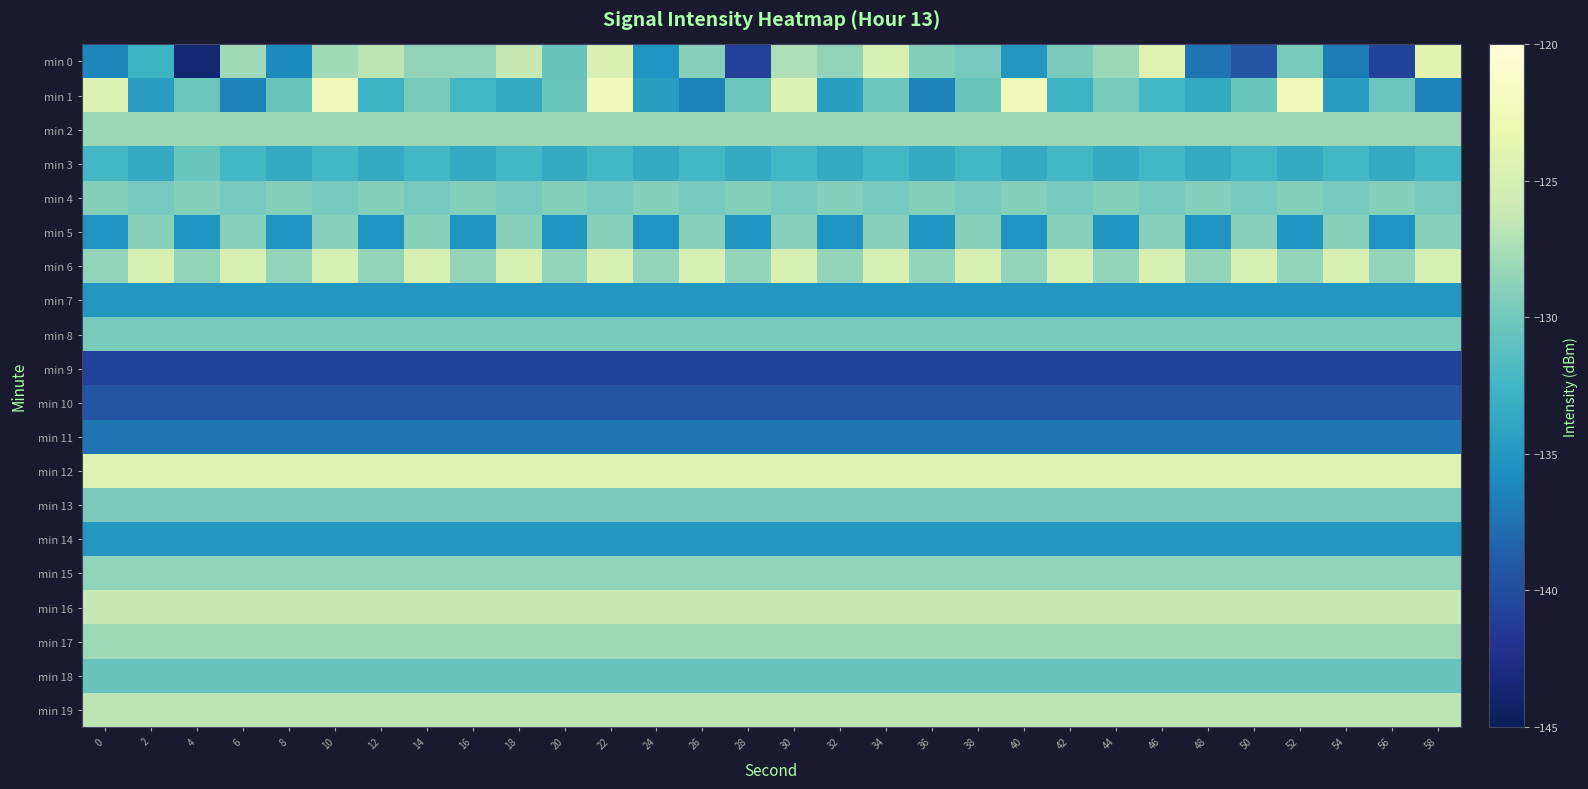

Reading left to right, list all the values displayed in this chart.

min 0: 0=-136.2	2=-132.6	4=-143.6	6=-128.0	8=-135.9	10=-127.9	12=-126.7	14=-128.5	16=-128.5	18=-126.3	20=-130.5	22=-124.7	24=-135.3	26=-129.0	28=-140.9	30=-127.3	32=-128.5	34=-124.9	36=-129.1	38=-129.8	40=-135.1	42=-129.6	44=-128.2	46=-124.2	48=-137.3	50=-139.4	52=-129.7	54=-137.0	56=-140.7	58=-124.0
min 1: 0=-124.6	2=-134.5	4=-130.3	6=-136.4	8=-130.4	10=-122.5	12=-132.8	14=-129.8	16=-132.4	18=-133.4	20=-130.4	22=-122.5	24=-134.5	26=-136.4	28=-130.3	30=-124.6	32=-134.5	34=-130.3	36=-136.4	38=-130.4	40=-122.5	42=-132.8	44=-129.8	46=-132.4	48=-133.4	50=-130.4	52=-122.5	54=-134.5	56=-130.3	58=-136.4
min 2: 0=-128.2	2=-128.2	4=-128.2	6=-128.2	8=-128.2	10=-128.2	12=-128.2	14=-128.2	16=-128.2	18=-128.2	20=-128.2	22=-128.2	24=-128.2	26=-128.2	28=-128.2	30=-128.2	32=-128.2	34=-128.2	36=-128.2	38=-128.2	40=-128.2	42=-128.2	44=-128.2	46=-128.2	48=-128.2	50=-128.2	52=-128.2	54=-128.2	56=-128.2	58=-128.2
min 3: 0=-132.4	2=-133.4	4=-130.4	6=-132.4	8=-133.4	10=-132.4	12=-133.4	14=-132.4	16=-133.4	18=-132.4	20=-133.4	22=-132.4	24=-133.4	26=-132.4	28=-133.4	30=-132.4	32=-133.4	34=-132.4	36=-133.4	38=-132.4	40=-133.4	42=-132.4	44=-133.4	46=-132.4	48=-133.4	50=-132.4	52=-133.4	54=-132.4	56=-133.4	58=-132.4
min 4: 0=-129.1	2=-129.8	4=-129.1	6=-129.8	8=-129.1	10=-129.8	12=-129.1	14=-129.8	16=-129.1	18=-129.8	20=-129.1	22=-129.8	24=-129.1	26=-129.8	28=-129.1	30=-129.8	32=-129.1	34=-129.8	36=-129.1	38=-129.8	40=-129.1	42=-129.8	44=-129.1	46=-129.8	48=-129.1	50=-129.8	52=-129.1	54=-129.8	56=-129.1	58=-129.8
min 5: 0=-135.3	2=-129.0	4=-135.3	6=-129.0	8=-135.3	10=-129.0	12=-135.3	14=-129.0	16=-135.3	18=-129.0	20=-135.3	22=-129.0	24=-135.3	26=-129.0	28=-135.3	30=-129.0	32=-135.3	34=-129.0	36=-135.3	38=-129.0	40=-135.3	42=-129.0	44=-135.3	46=-129.0	48=-135.3	50=-129.0	52=-135.3	54=-129.0	56=-135.3	58=-129.0
min 6: 0=-128.5	2=-124.9	4=-128.5	6=-124.9	8=-128.5	10=-124.9	12=-128.5	14=-124.9	16=-128.5	18=-124.9	20=-128.5	22=-124.9	24=-128.5	26=-124.9	28=-128.5	30=-124.9	32=-128.5	34=-124.9	36=-128.5	38=-124.9	40=-128.5	42=-124.9	44=-128.5	46=-124.9	48=-128.5	50=-124.9	52=-128.5	54=-124.9	56=-128.5	58=-124.9
min 7: 0=-135.1	2=-135.1	4=-135.1	6=-135.1	8=-135.1	10=-135.1	12=-135.1	14=-135.1	16=-135.1	18=-135.1	20=-135.1	22=-135.1	24=-135.1	26=-135.1	28=-135.1	30=-135.1	32=-135.1	34=-135.1	36=-135.1	38=-135.1	40=-135.1	42=-135.1	44=-135.1	46=-135.1	48=-135.1	50=-135.1	52=-135.1	54=-135.1	56=-135.1	58=-135.1
min 8: 0=-129.7	2=-129.7	4=-129.7	6=-129.7	8=-129.7	10=-129.7	12=-129.7	14=-129.7	16=-129.7	18=-129.7	20=-129.7	22=-129.7	24=-129.7	26=-129.7	28=-129.7	30=-129.7	32=-129.7	34=-129.7	36=-129.7	38=-129.7	40=-129.7	42=-129.7	44=-129.7	46=-129.7	48=-129.7	50=-129.7	52=-129.7	54=-129.7	56=-129.7	58=-129.7
min 9: 0=-140.7	2=-140.7	4=-140.7	6=-140.7	8=-140.7	10=-140.7	12=-140.7	14=-140.7	16=-140.7	18=-140.7	20=-140.7	22=-140.7	24=-140.7	26=-140.7	28=-140.7	30=-140.7	32=-140.7	34=-140.7	36=-140.7	38=-140.7	40=-140.7	42=-140.7	44=-140.7	46=-140.7	48=-140.7	50=-140.7	52=-140.7	54=-140.7	56=-140.7	58=-140.7
min 10: 0=-139.4	2=-139.4	4=-139.4	6=-139.4	8=-139.4	10=-139.4	12=-139.4	14=-139.4	16=-139.4	18=-139.4	20=-139.4	22=-139.4	24=-139.4	26=-139.4	28=-139.4	30=-139.4	32=-139.4	34=-139.4	36=-139.4	38=-139.4	40=-139.4	42=-139.4	44=-139.4	46=-139.4	48=-139.4	50=-139.4	52=-139.4	54=-139.4	56=-139.4	58=-139.4
min 11: 0=-137.3	2=-137.3	4=-137.3	6=-137.3	8=-137.3	10=-137.3	12=-137.3	14=-137.3	16=-137.3	18=-137.3	20=-137.3	22=-137.3	24=-137.3	26=-137.3	28=-137.3	30=-137.3	32=-137.3	34=-137.3	36=-137.3	38=-137.3	40=-137.3	42=-137.3	44=-137.3	46=-137.3	48=-137.3	50=-137.3	52=-137.3	54=-137.3	56=-137.3	58=-137.3
min 12: 0=-124.2	2=-124.2	4=-124.2	6=-124.2	8=-124.2	10=-124.2	12=-124.2	14=-124.2	16=-124.2	18=-124.2	20=-124.2	22=-124.2	24=-124.2	26=-124.2	28=-124.2	30=-124.2	32=-124.2	34=-124.2	36=-124.2	38=-124.2	40=-124.2	42=-124.2	44=-124.2	46=-124.2	48=-124.2	50=-124.2	52=-124.2	54=-124.2	56=-124.2	58=-124.2
min 13: 0=-129.6	2=-129.6	4=-129.6	6=-129.6	8=-129.6	10=-129.6	12=-129.6	14=-129.6	16=-129.6	18=-129.6	20=-129.6	22=-129.6	24=-129.6	26=-129.6	28=-129.6	30=-129.6	32=-129.6	34=-129.6	36=-129.6	38=-129.6	40=-129.6	42=-129.6	44=-129.6	46=-129.6	48=-129.6	50=-129.6	52=-129.6	54=-129.6	56=-129.6	58=-129.6
min 14: 0=-135.1	2=-135.1	4=-135.1	6=-135.1	8=-135.1	10=-135.1	12=-135.1	14=-135.1	16=-135.1	18=-135.1	20=-135.1	22=-135.1	24=-135.1	26=-135.1	28=-135.1	30=-135.1	32=-135.1	34=-135.1	36=-135.1	38=-135.1	40=-135.1	42=-135.1	44=-135.1	46=-135.1	48=-135.1	50=-135.1	52=-135.1	54=-135.1	56=-135.1	58=-135.1
min 15: 0=-128.5	2=-128.5	4=-128.5	6=-128.5	8=-128.5	10=-128.5	12=-128.5	14=-128.5	16=-128.5	18=-128.5	20=-128.5	22=-128.5	24=-128.5	26=-128.5	28=-128.5	30=-128.5	32=-128.5	34=-128.5	36=-128.5	38=-128.5	40=-128.5	42=-128.5	44=-128.5	46=-128.5	48=-128.5	50=-128.5	52=-128.5	54=-128.5	56=-128.5	58=-128.5
min 16: 0=-126.3	2=-126.3	4=-126.3	6=-126.3	8=-126.3	10=-126.3	12=-126.3	14=-126.3	16=-126.3	18=-126.3	20=-126.3	22=-126.3	24=-126.3	26=-126.3	28=-126.3	30=-126.3	32=-126.3	34=-126.3	36=-126.3	38=-126.3	40=-126.3	42=-126.3	44=-126.3	46=-126.3	48=-126.3	50=-126.3	52=-126.3	54=-126.3	56=-126.3	58=-126.3
min 17: 0=-128.0	2=-128.0	4=-128.0	6=-128.0	8=-128.0	10=-128.0	12=-128.0	14=-128.0	16=-128.0	18=-128.0	20=-128.0	22=-128.0	24=-128.0	26=-128.0	28=-128.0	30=-128.0	32=-128.0	34=-128.0	36=-128.0	38=-128.0	40=-128.0	42=-128.0	44=-128.0	46=-128.0	48=-128.0	50=-128.0	52=-128.0	54=-128.0	56=-128.0	58=-128.0
min 18: 0=-130.5	2=-130.5	4=-130.5	6=-130.5	8=-130.5	10=-130.5	12=-130.5	14=-130.5	16=-130.5	18=-130.5	20=-130.5	22=-130.5	24=-130.5	26=-130.5	28=-130.5	30=-130.5	32=-130.5	34=-130.5	36=-130.5	38=-130.5	40=-130.5	42=-130.5	44=-130.5	46=-130.5	48=-130.5	50=-130.5	52=-130.5	54=-130.5	56=-130.5	58=-130.5
min 19: 0=-126.7	2=-126.7	4=-126.7	6=-126.7	8=-126.7	10=-126.7	12=-126.7	14=-126.7	16=-126.7	18=-126.7	20=-126.7	22=-126.7	24=-126.7	26=-126.7	28=-126.7	30=-126.7	32=-126.7	34=-126.7	36=-126.7	38=-126.7	40=-126.7	42=-126.7	44=-126.7	46=-126.7	48=-126.7	50=-126.7	52=-126.7	54=-126.7	56=-126.7	58=-126.7